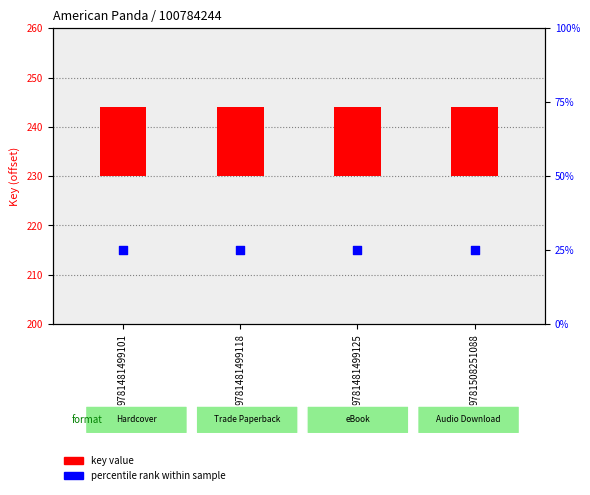

At which category is the sum across all series the highest?

9781481499101